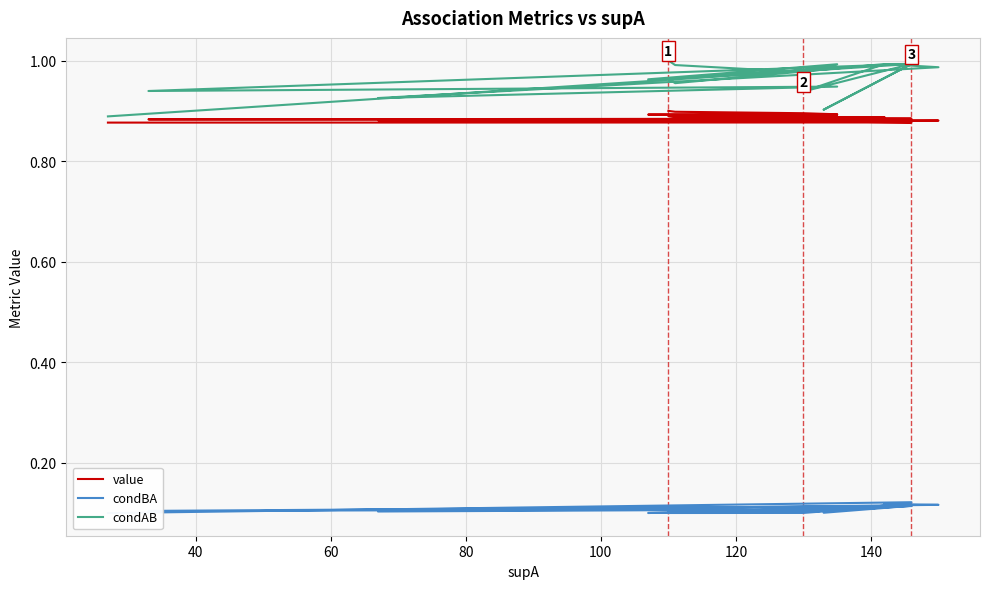

Reading right to left, list all the values displayed in this chart.

value: 0.9	0.9	0.9	0.9	0.9	0.9	0.9	0.9	0.9	0.9	0.9	0.9	0.9	0.9	0.9	0.9	0.9	0.9	0.9	0.9
condBA: 0.1	0.1	0.1	0.1	0.1	0.1	0.1	0.1	0.1	0.1	0.1	0.1	0.1	0.1	0.1	0.1	0.1	0.1	0.1	0.1
condAB: 0.9	1.0	0.9	1.0	1.0	1.0	0.9	0.9	0.9	1.0	0.9	1.0	1.0	1.0	1.0	1.0	1.0	1.0	1.0	1.0